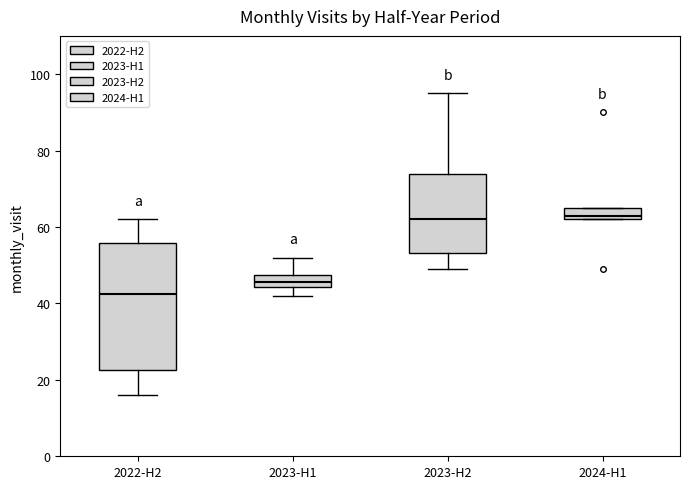

Which box is the tallest, from its lower edge to its upper edge?

2022-H2